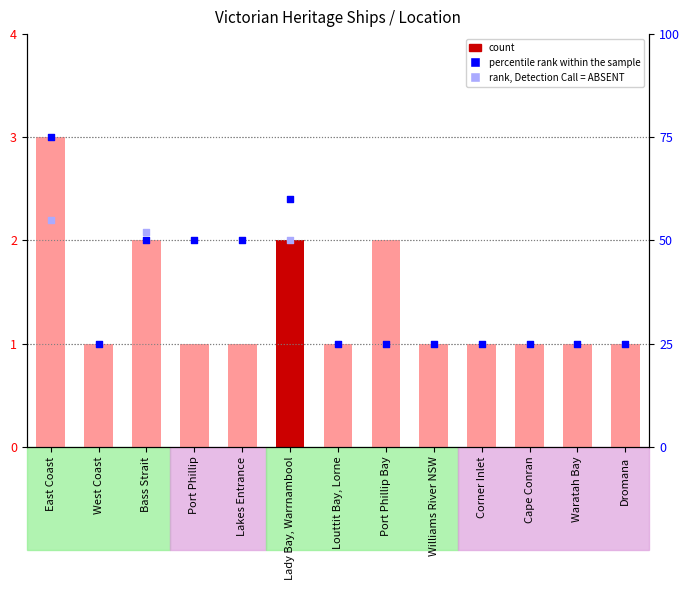

Which has a higher value, Lakes Entrance or Bass Strait?

Bass Strait